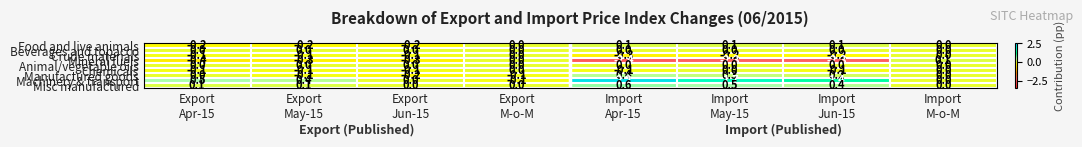

Which series has the widest spread of values?

Mineral fuels